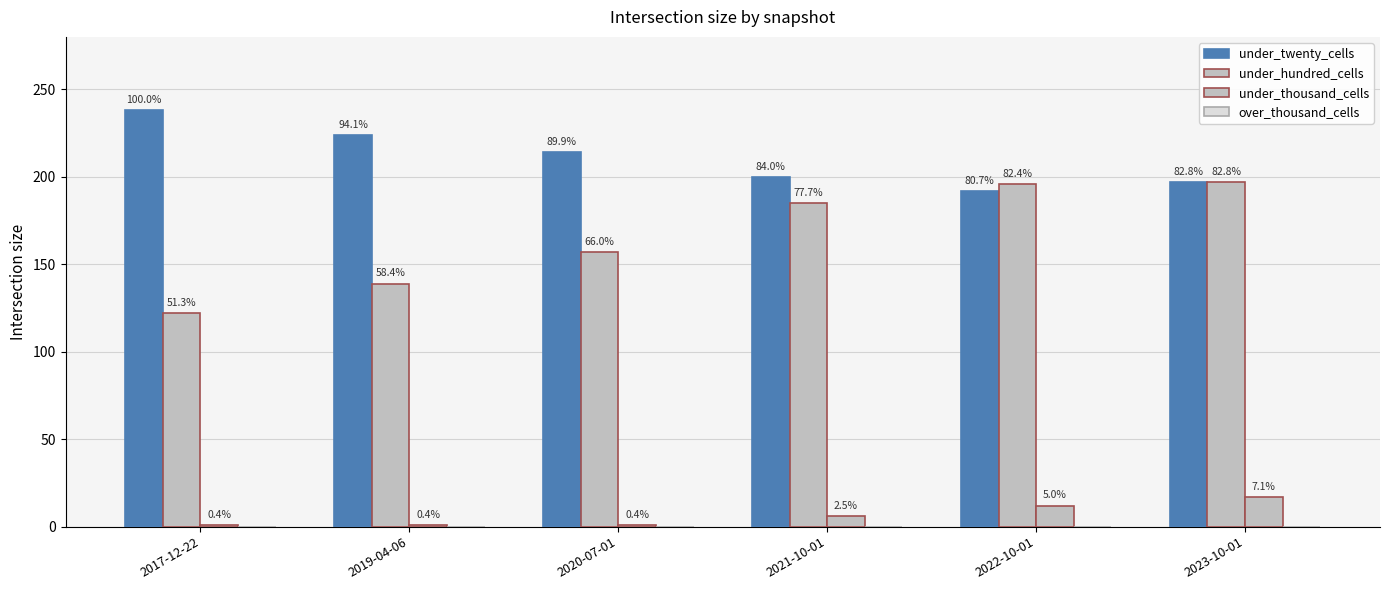

Which series has the largest range (max minus min)?

under_hundred_cells